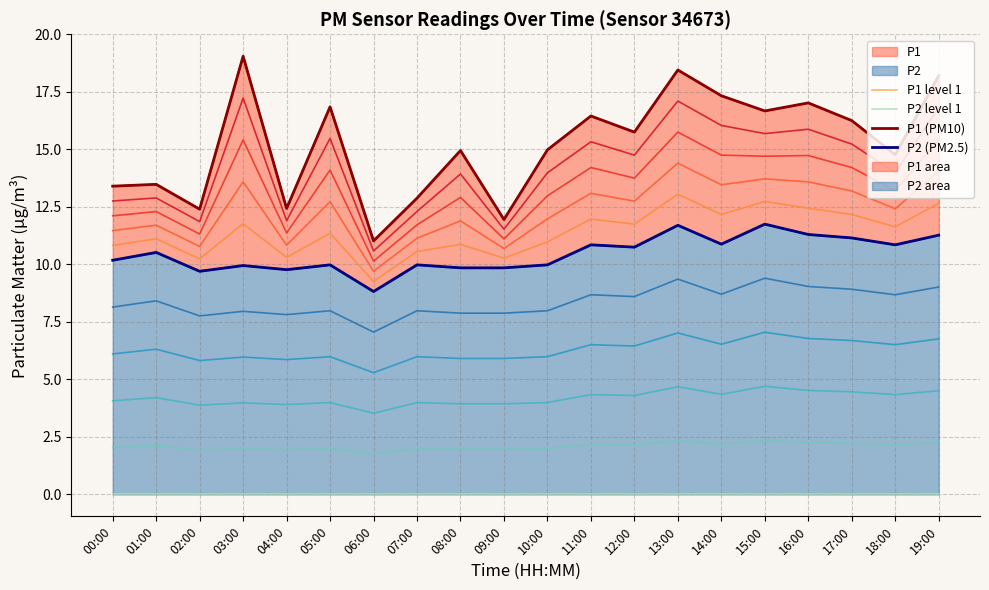

Which series has the largest total across all categories?

P1 (PM10)